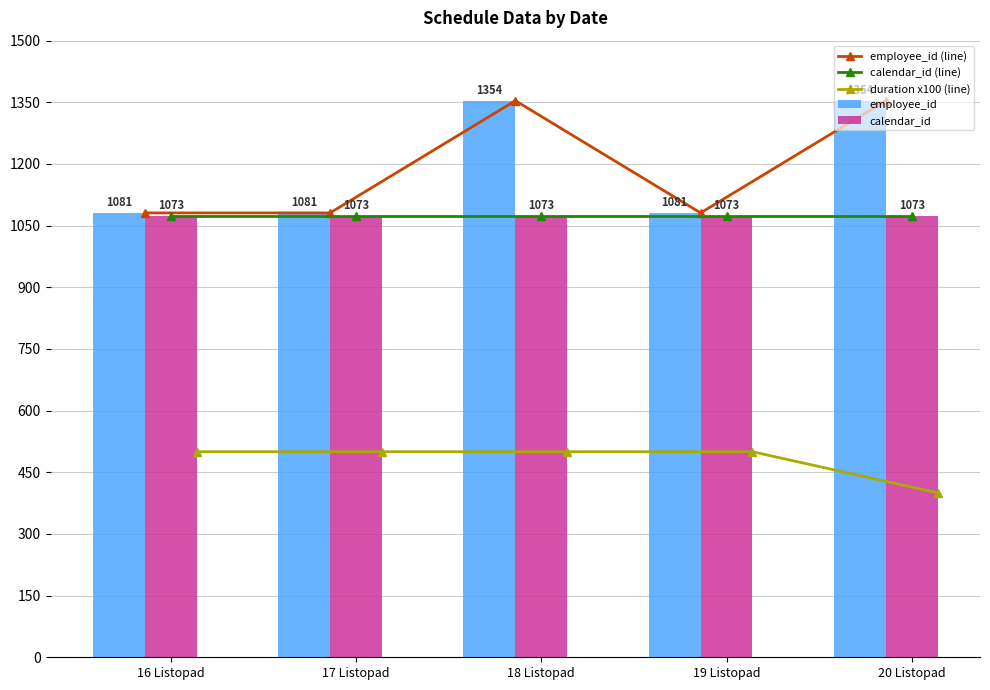

What are all the series names shown in the legend?

employee_id (line), calendar_id (line), duration x100 (line), employee_id, calendar_id